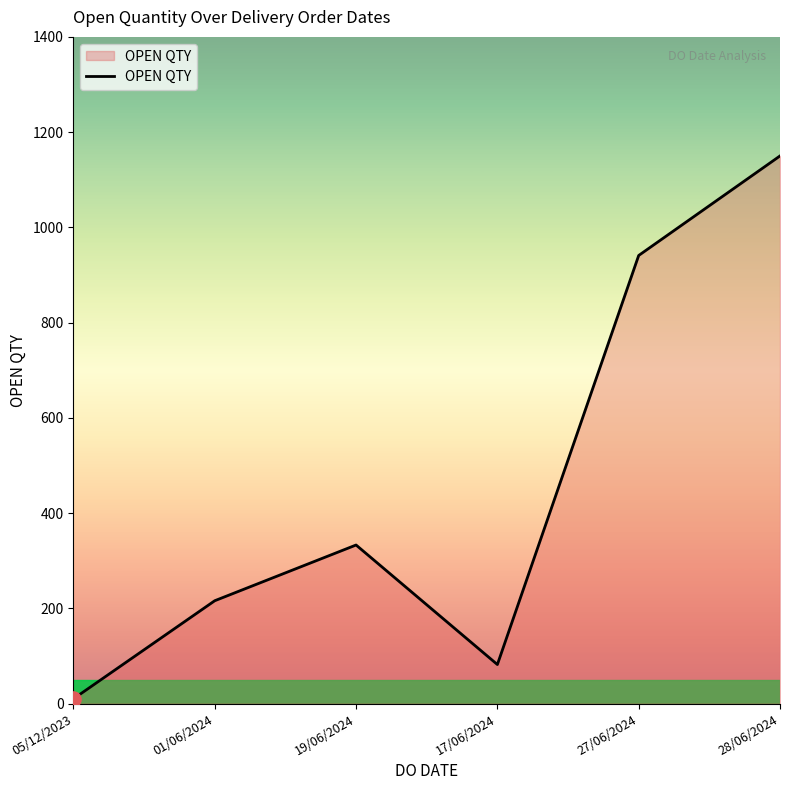

Which has a higher value, 19/06/2024 or 17/06/2024?

19/06/2024